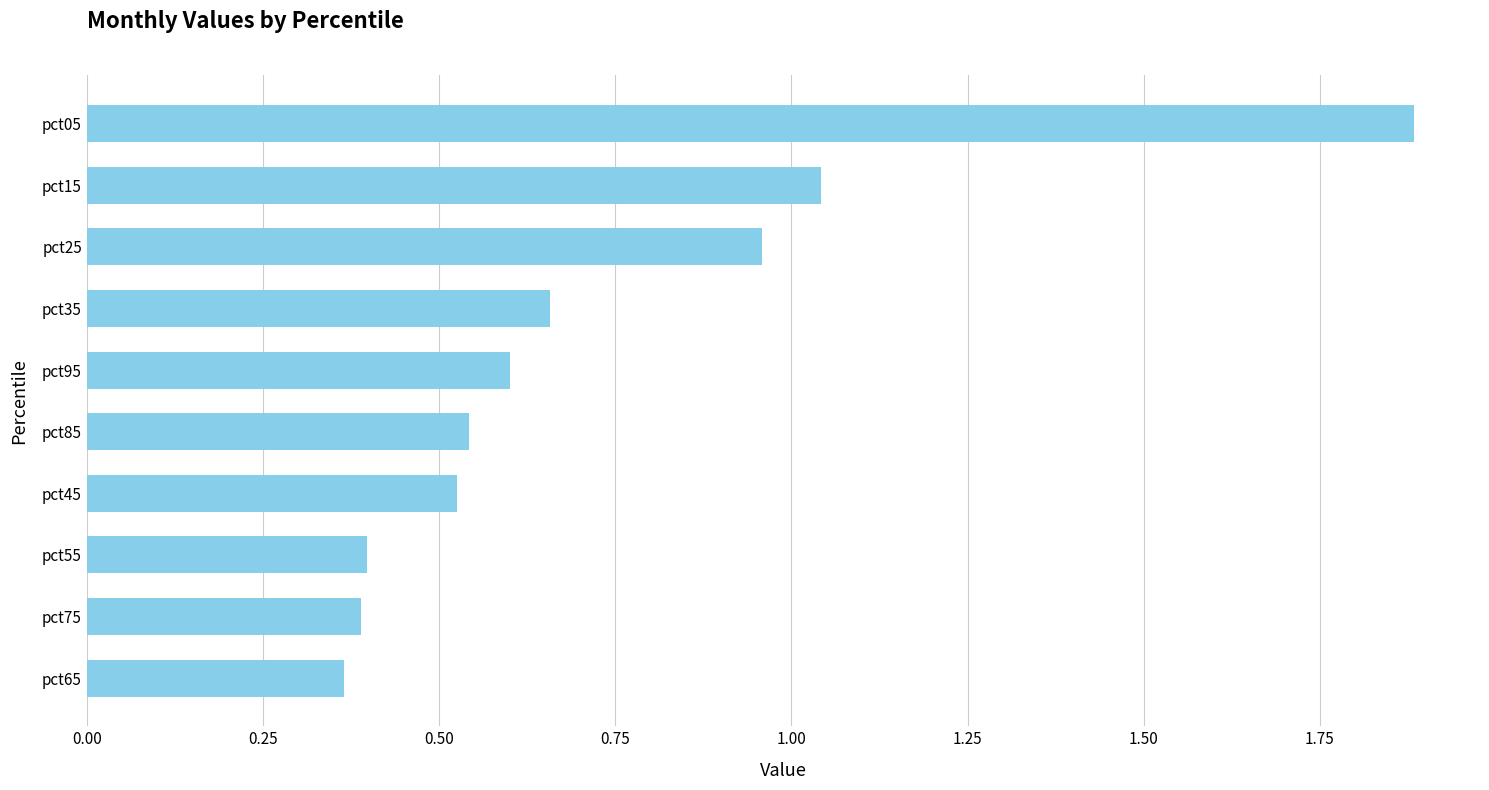

The chart shows a value of 0.7 at pct55. True or false?

False